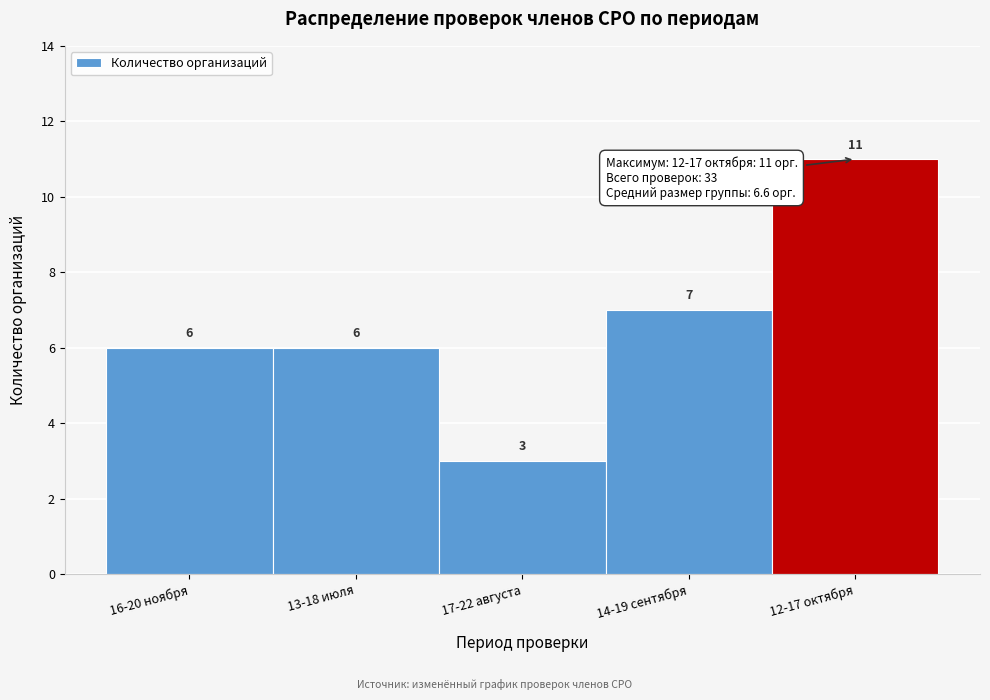

Reading left to right, extract all data points from this chart.

16-20 ноября=6	13-18 июля=6	17-22 августа=3	14-19 сентября=7	12-17 октября=11